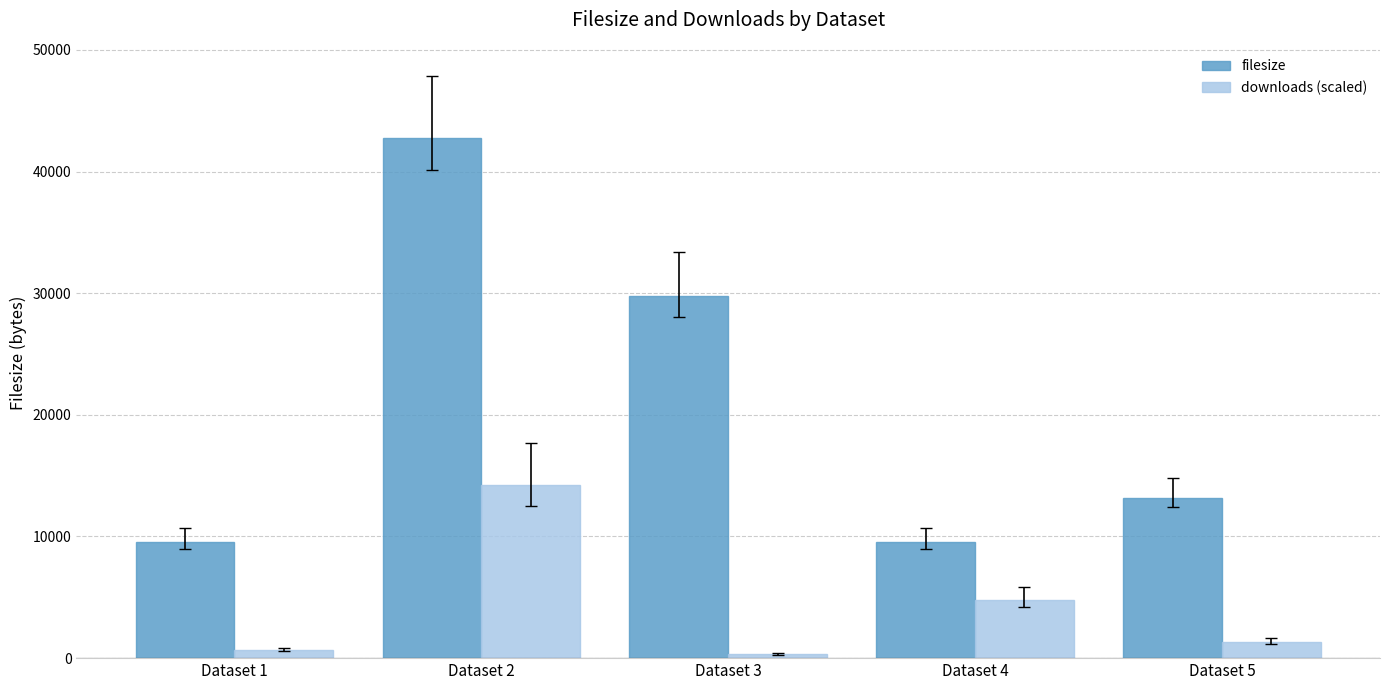

Does the chart contain any negative values?

No